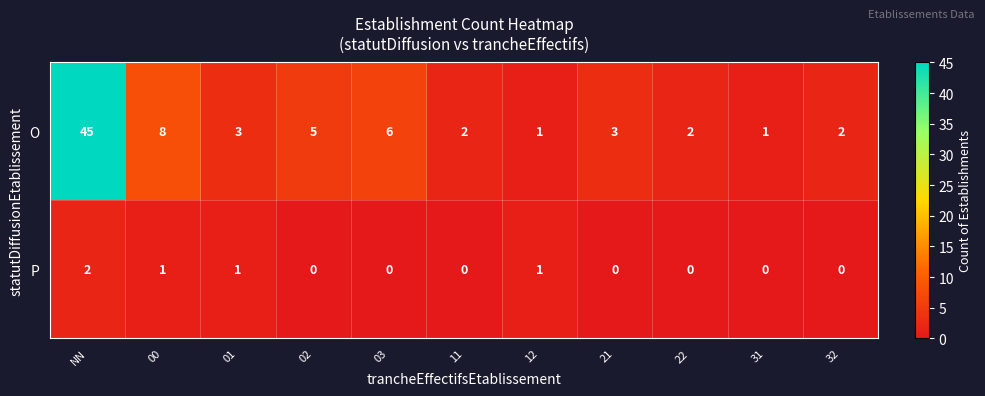

Rank the series by their maximum value, from lowest to highest.

P, O